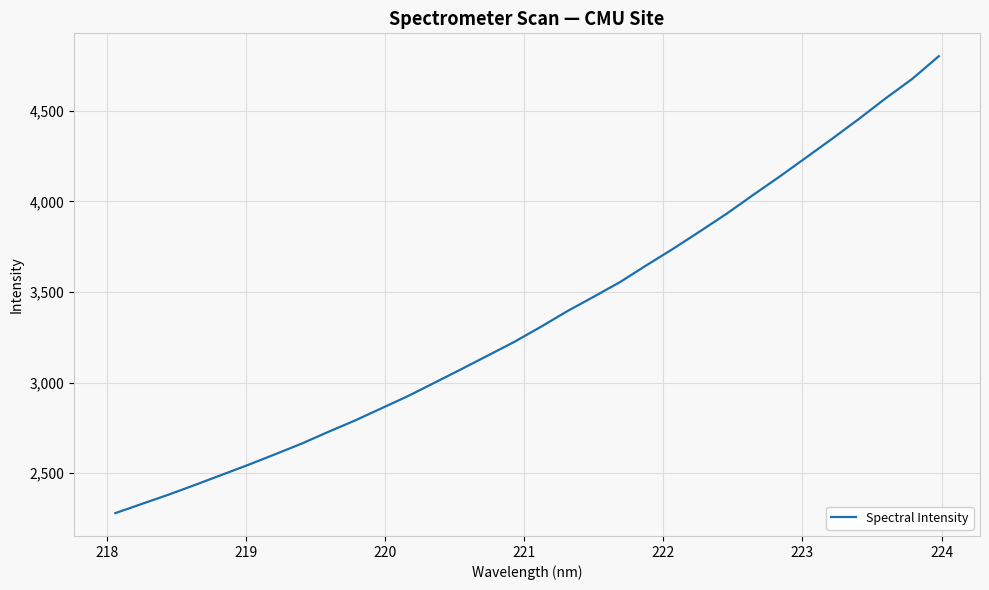

What is the average value?

3363.3